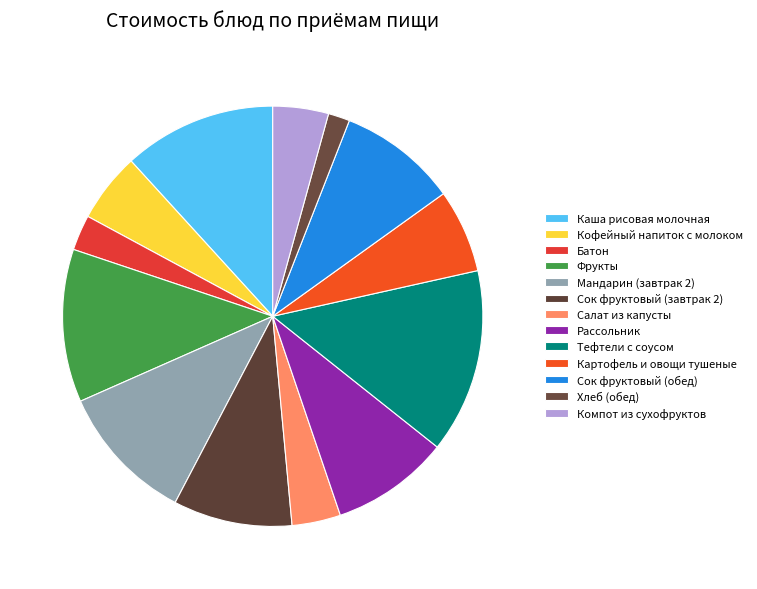

What is the ratio of the value at Тефтели с соусом to the value at Мандарин (завтрак 2)?

1.3